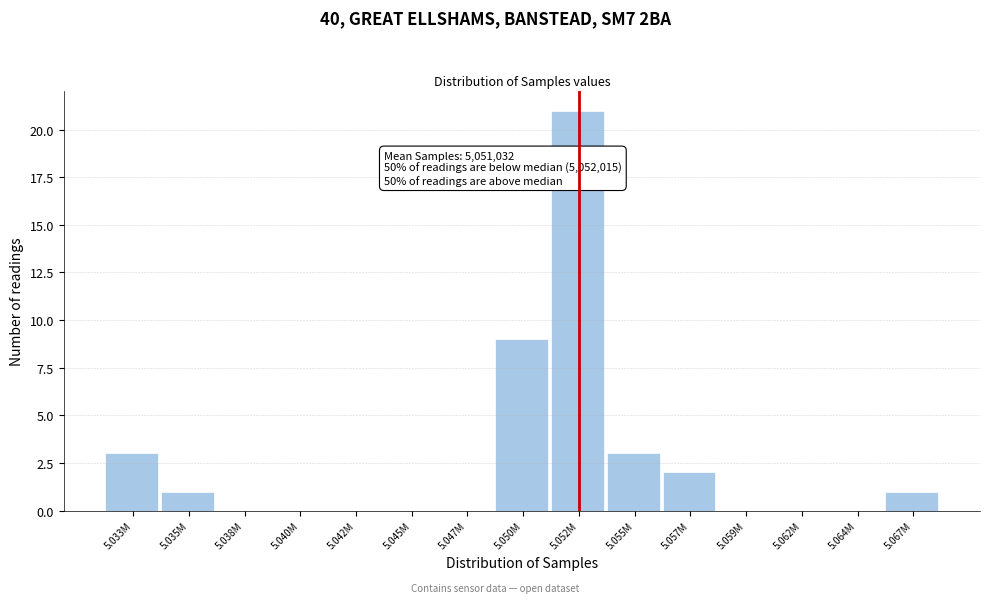

Reading left to right, list all the values displayed in this chart.

5.033M=3	5.035M=1	5.038M=0	5.040M=0	5.042M=0	5.045M=0	5.047M=0	5.050M=9	5.052M=21	5.055M=3	5.057M=2	5.059M=0	5.062M=0	5.064M=0	5.067M=1